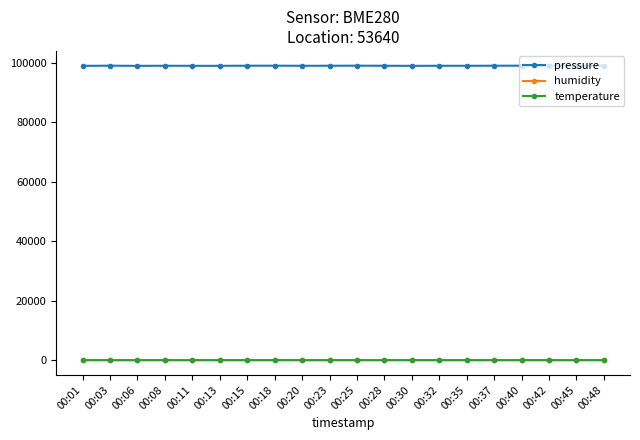

True or false: temperature and pressure cross at least once.

False